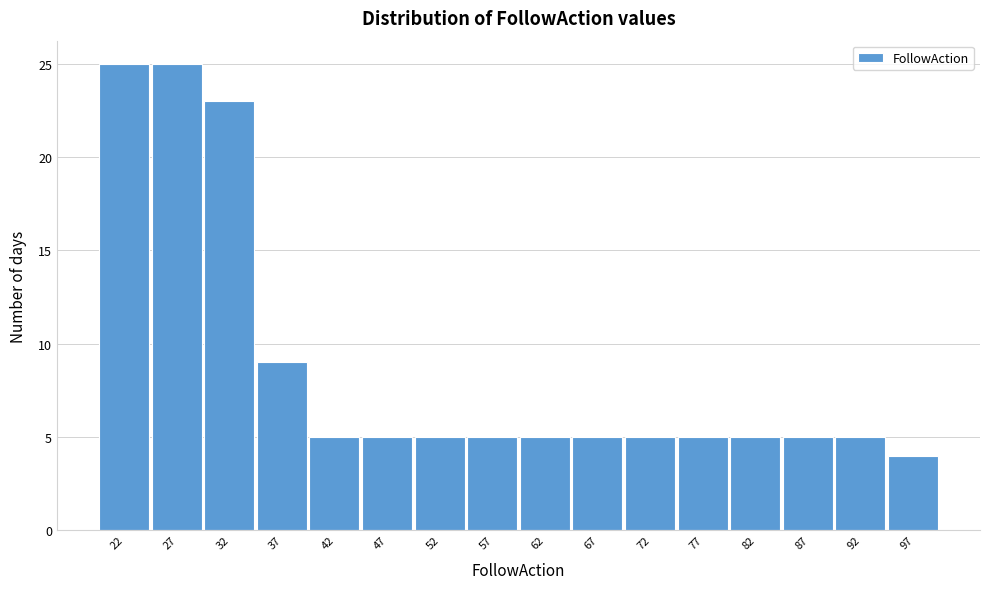

Reading left to right, extract all data points from this chart.

25	25	23	9	5	5	5	5	5	5	5	5	5	5	5	4